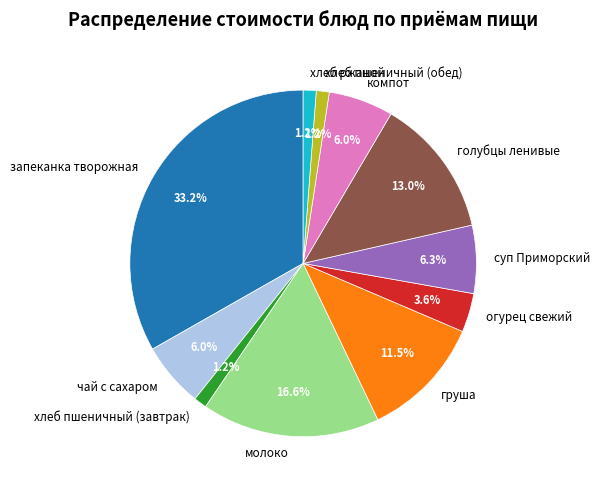

How many segments does this pie chart have?

11